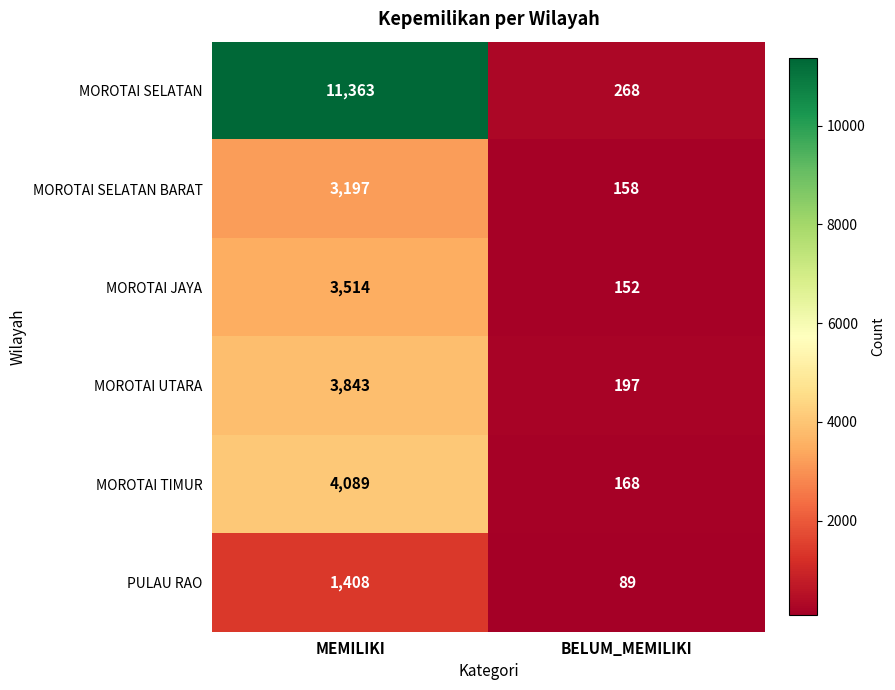

The MOROTAI UTARA series shows 43 at BELUM_MEMILIKI. True or false?

False